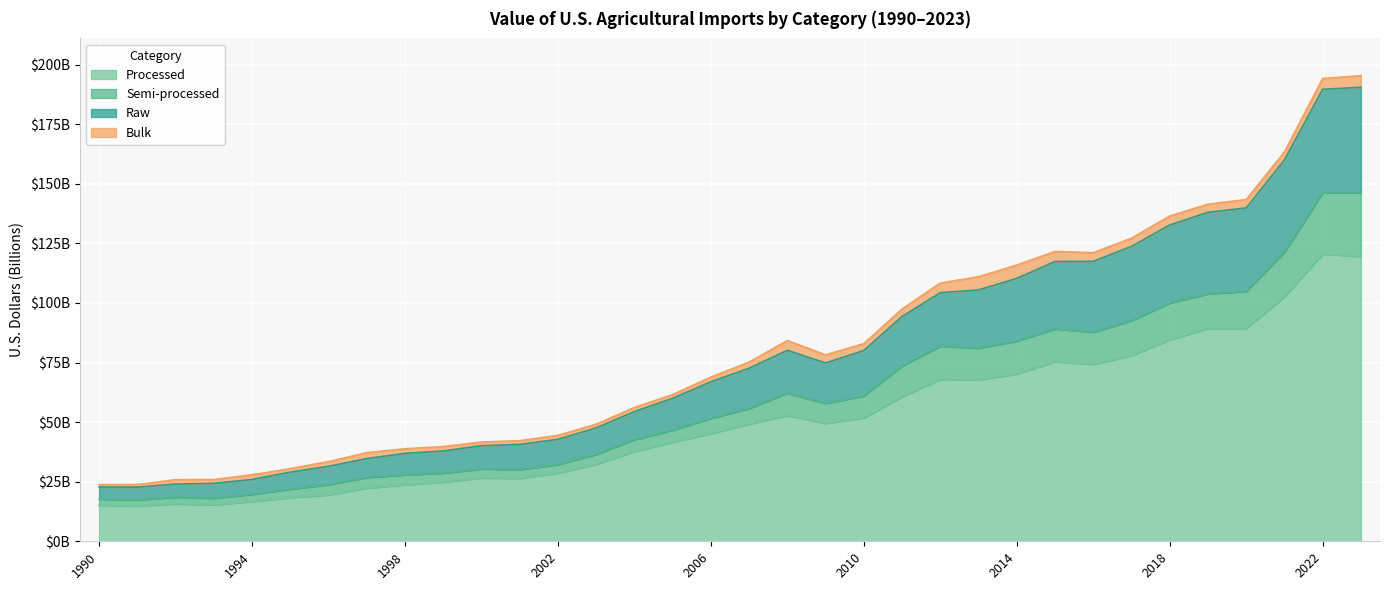

What are all the series names shown in the legend?

Processed, Semi-processed, Raw, Bulk